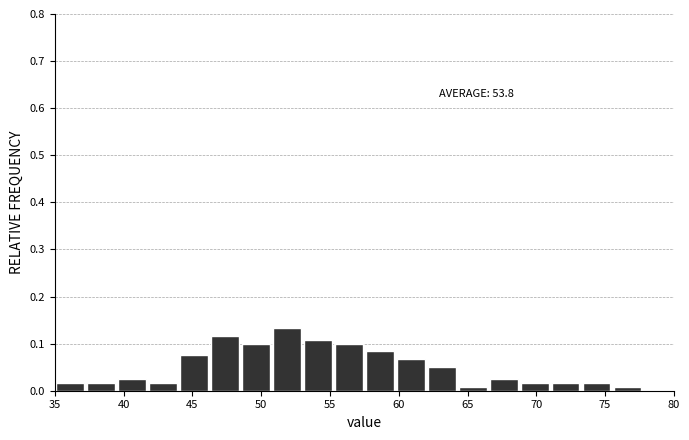

Over which range of the x-axis is the bar tallest?

50.75 to 53.00